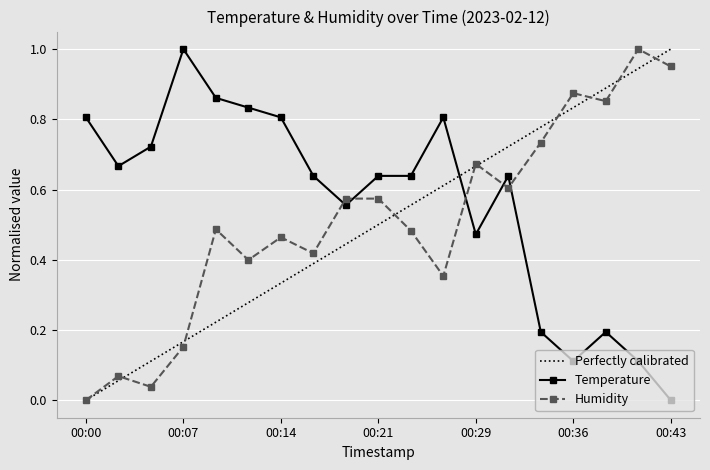

What is the sum of the humidity values at 00:43 and 00:31?

1.6